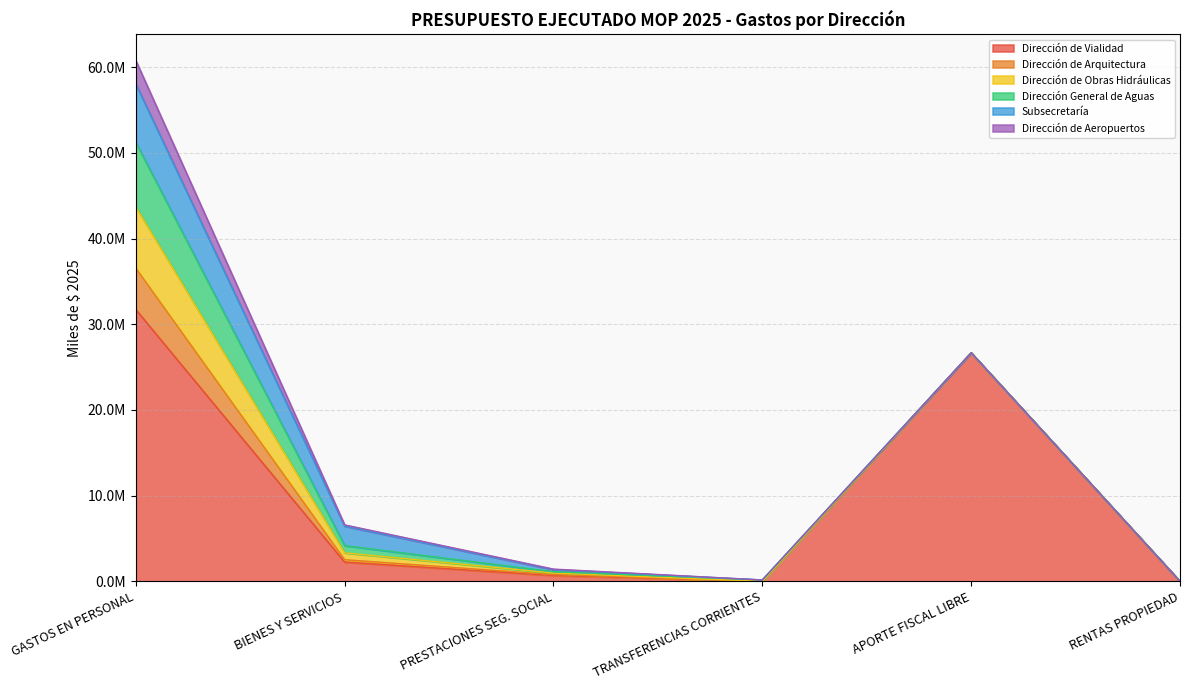

The Dirección de Vialidad series shows 12956853.5 at TRANSFERENCIAS CORRIENTES. True or false?

False